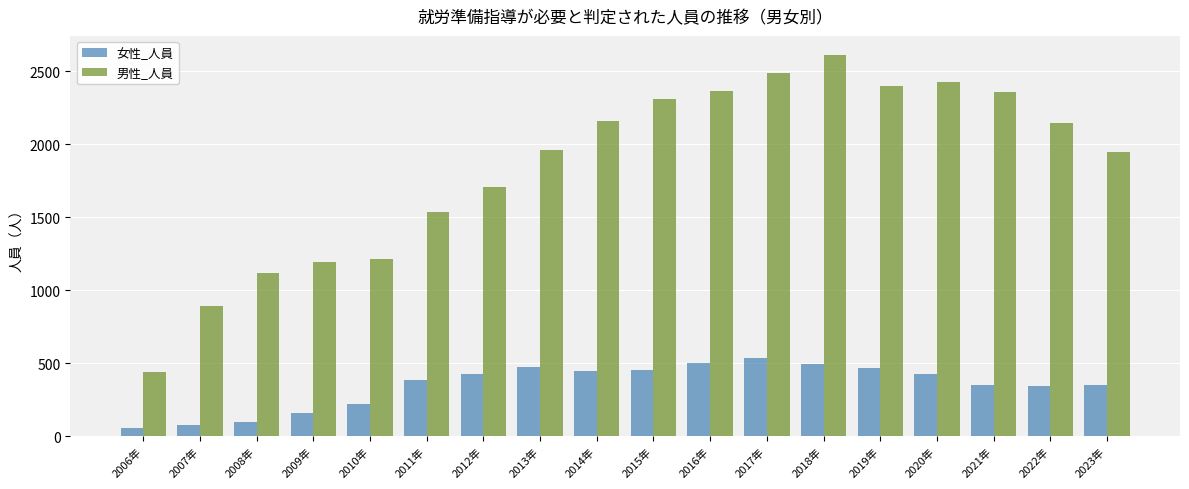

Which series has the largest total across all categories?

男性_人員